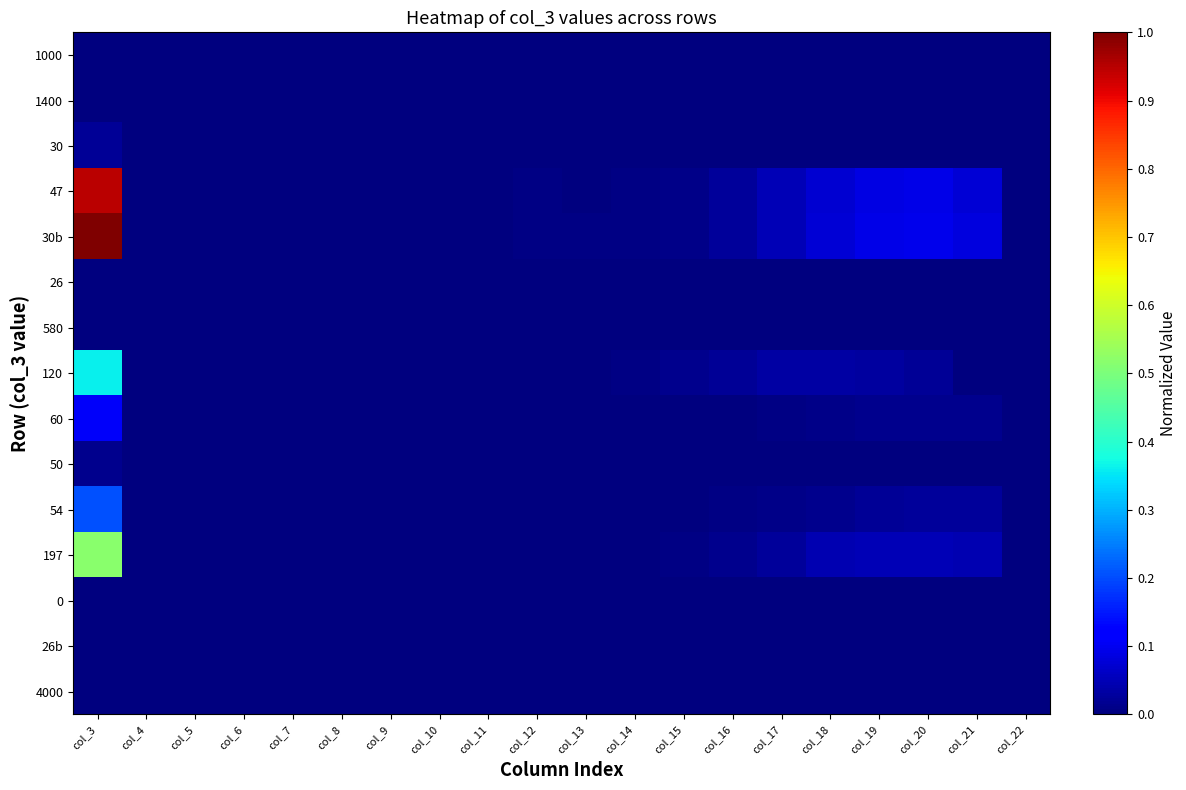

Which category has the lowest value across all series?

col_3